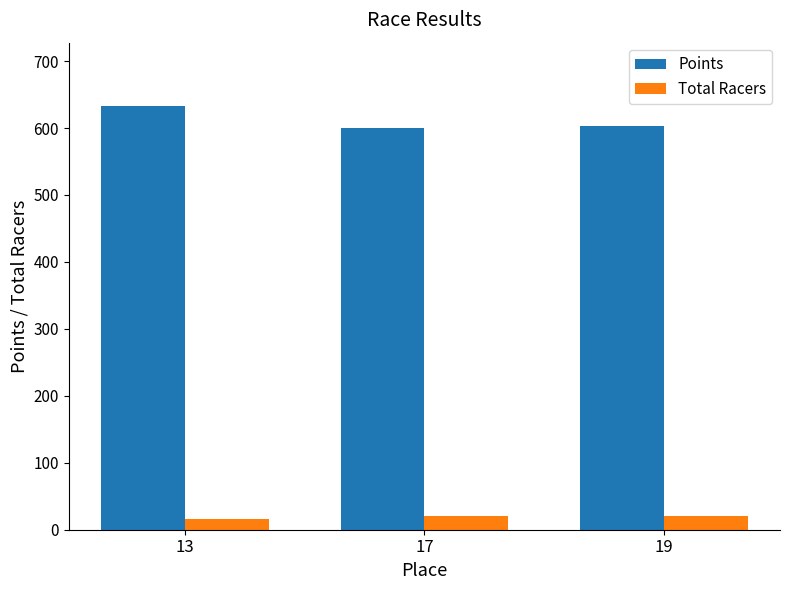

Between 13 and 17, which series saw the biggest shift?

Points